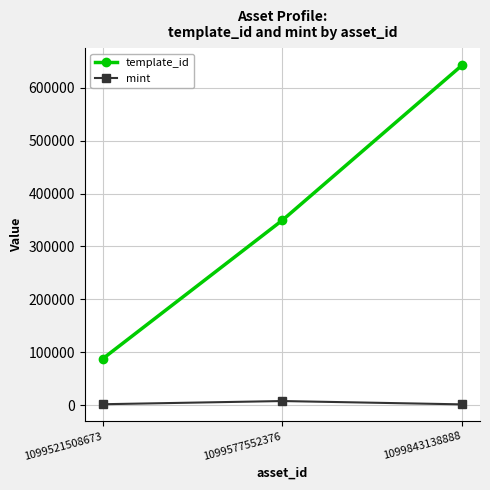

Which series has the widest spread of values?

template_id